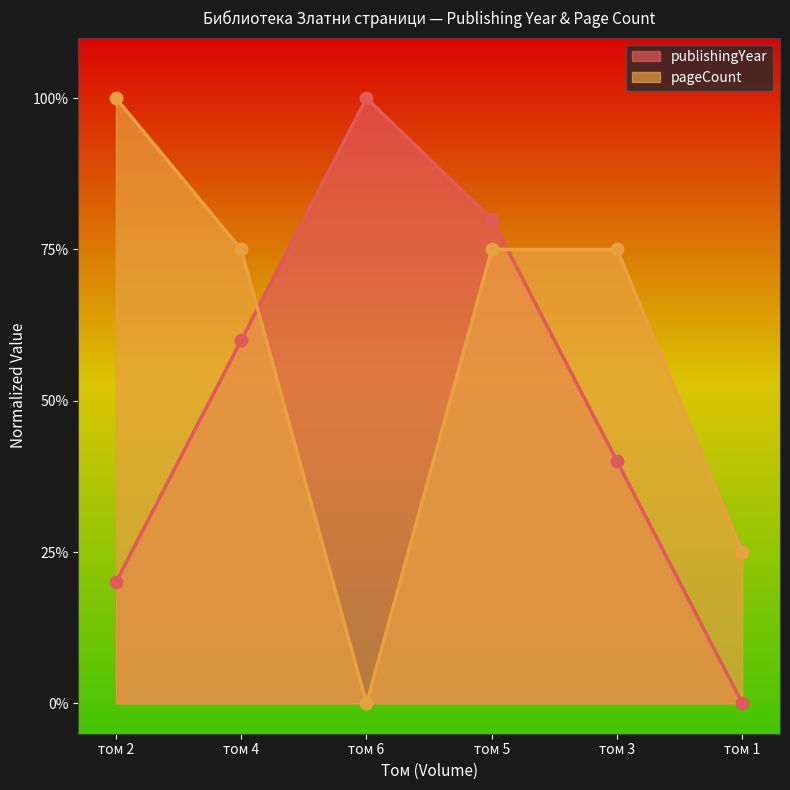

At how many categories does at least one series exceed 0?

6